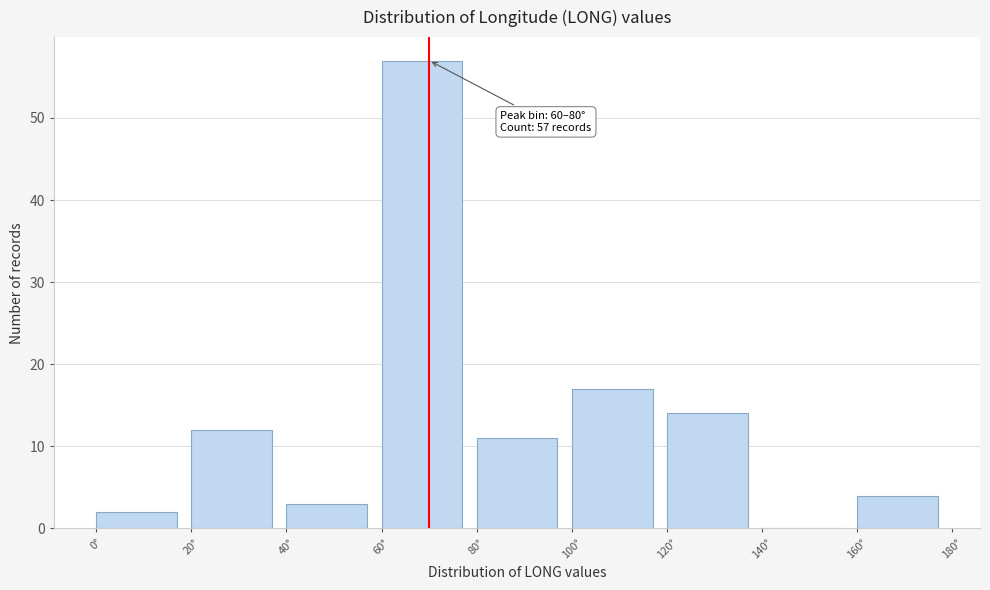

Over which range of the x-axis is the bar tallest?

60 to 80